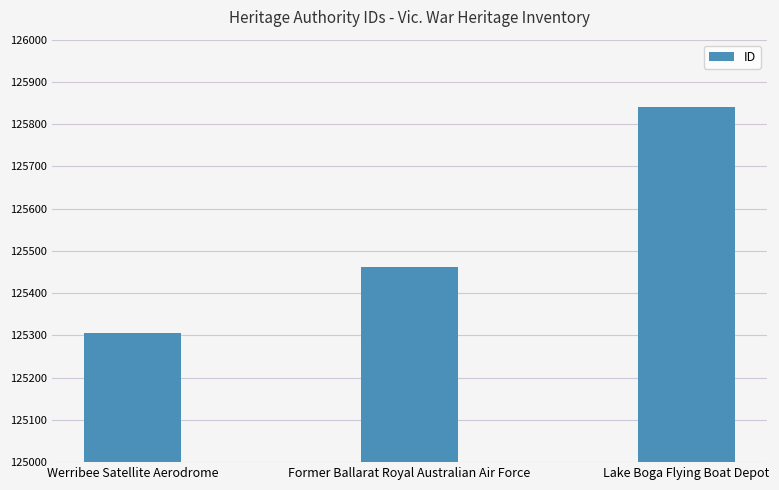

What is the sum of all values?

376607